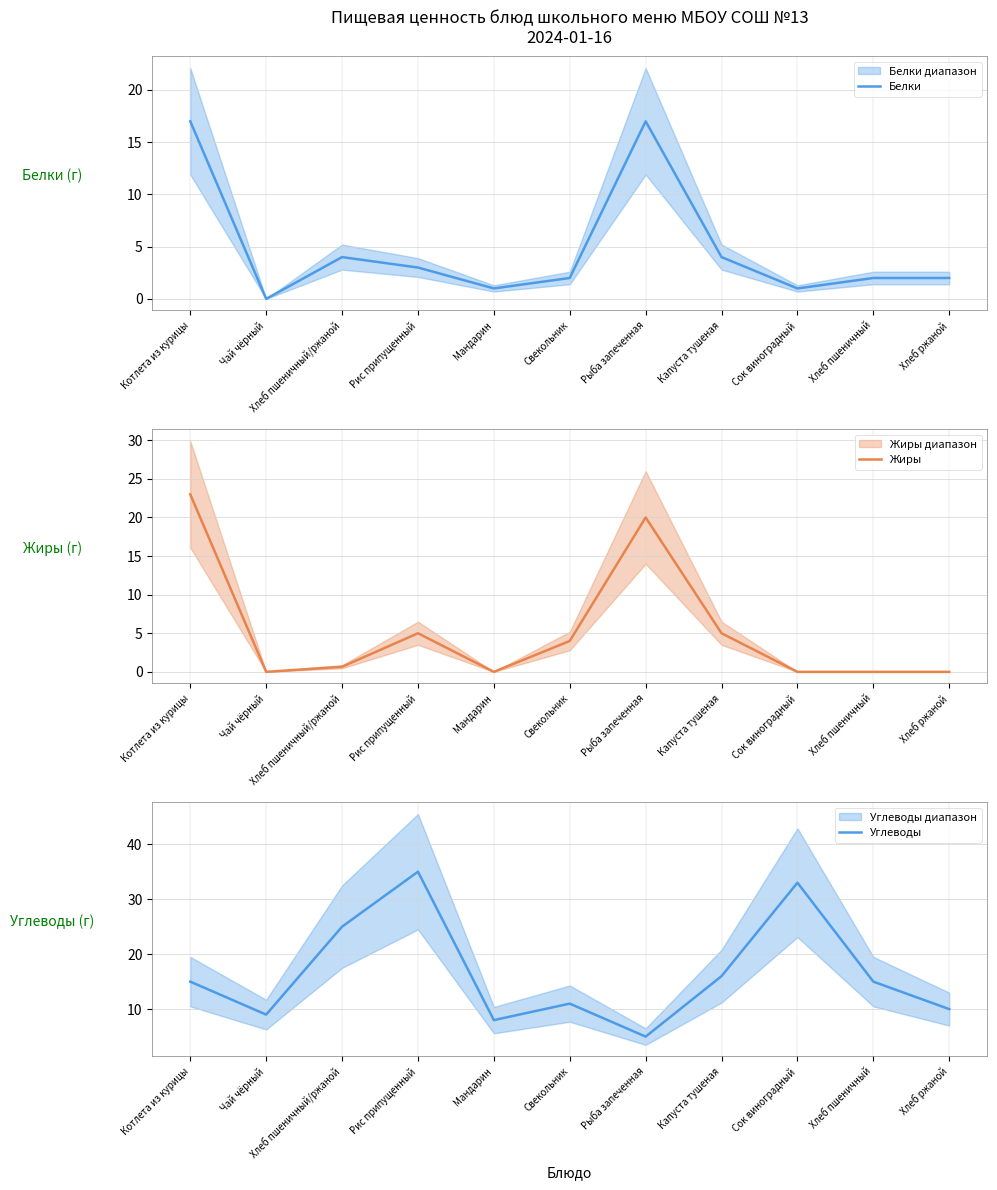

Does the chart have visible grid lines?

Yes